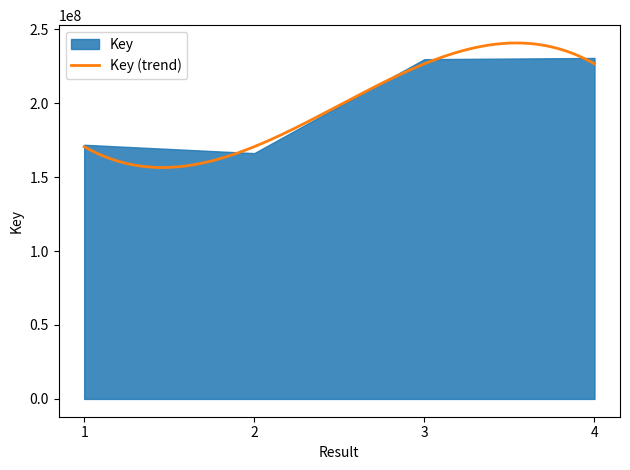

Does the chart have visible grid lines?

No